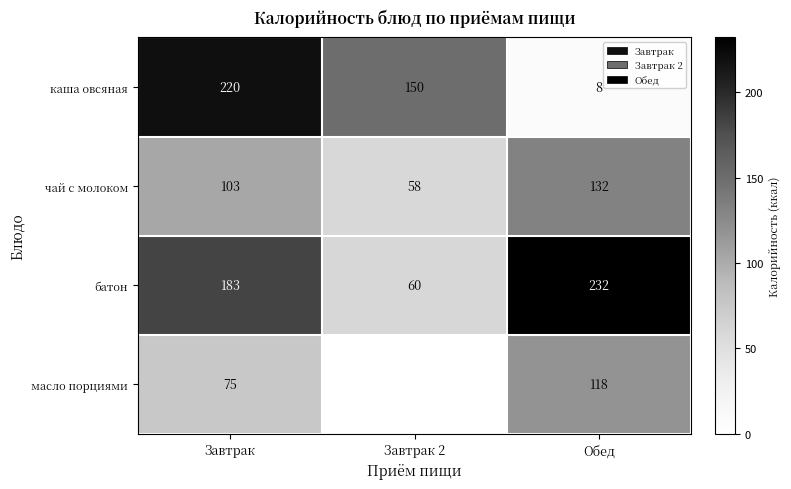

The value of чай с молоком at Обед is 132. True or false?

True